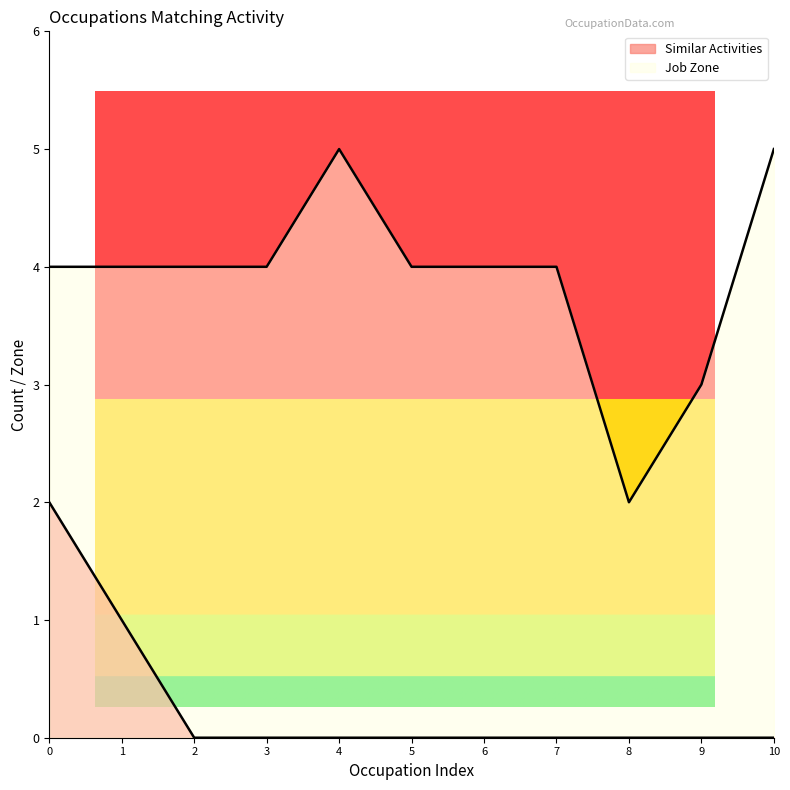

What is the value of the Job Zone point at the 3rd from the left?

4